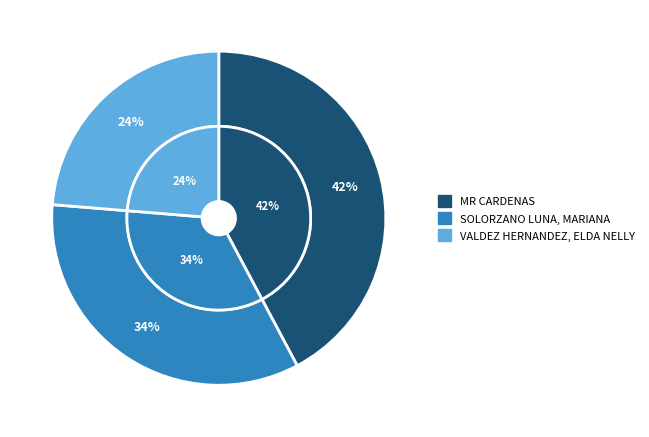

To the nearest percent, what portion does SOLORZANO LUNA, MARIANA represent?

34%